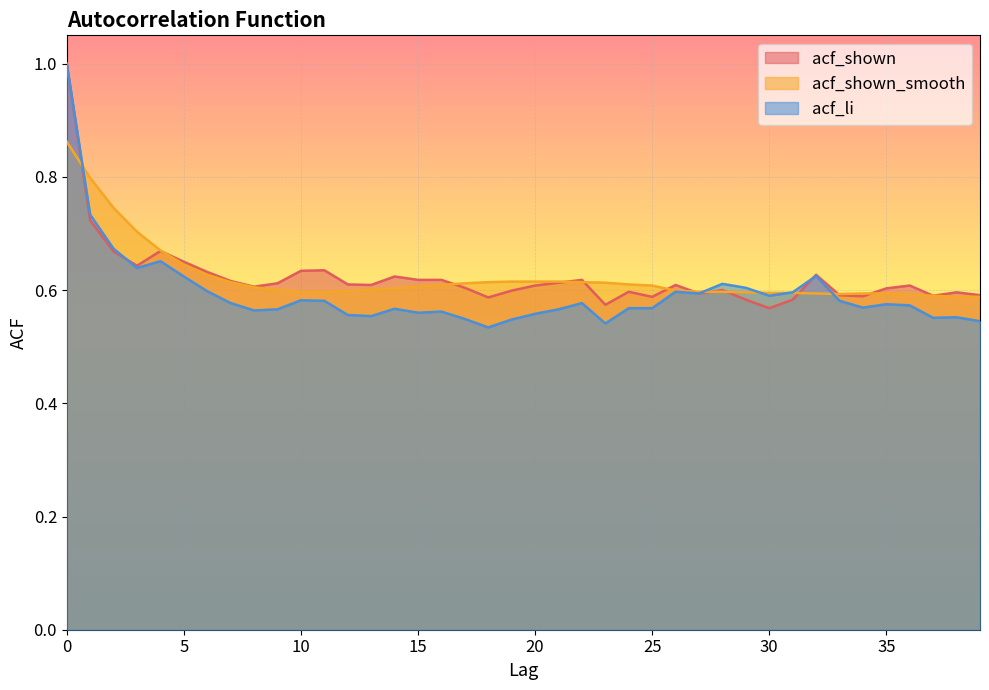

What is the total value across all series at 11?

1.8